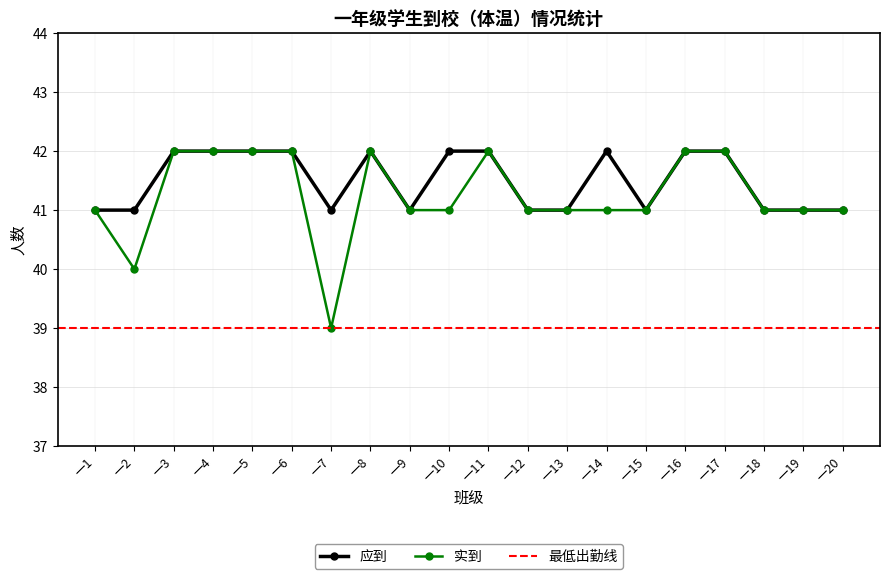

What is the difference between the second highest and second lowest values in the 实到 series?

2